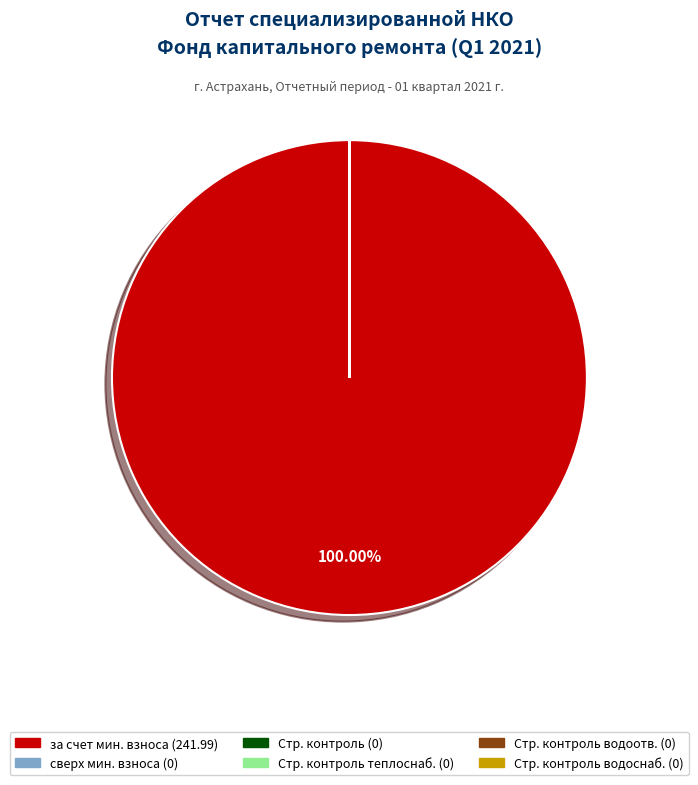

Does any single category account for the majority?

Yes